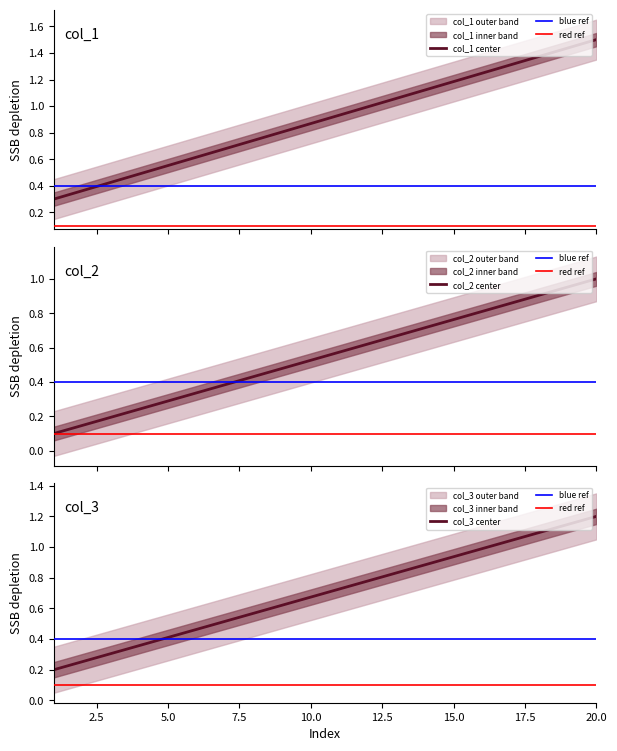

How many lines are shown in the chart?

3